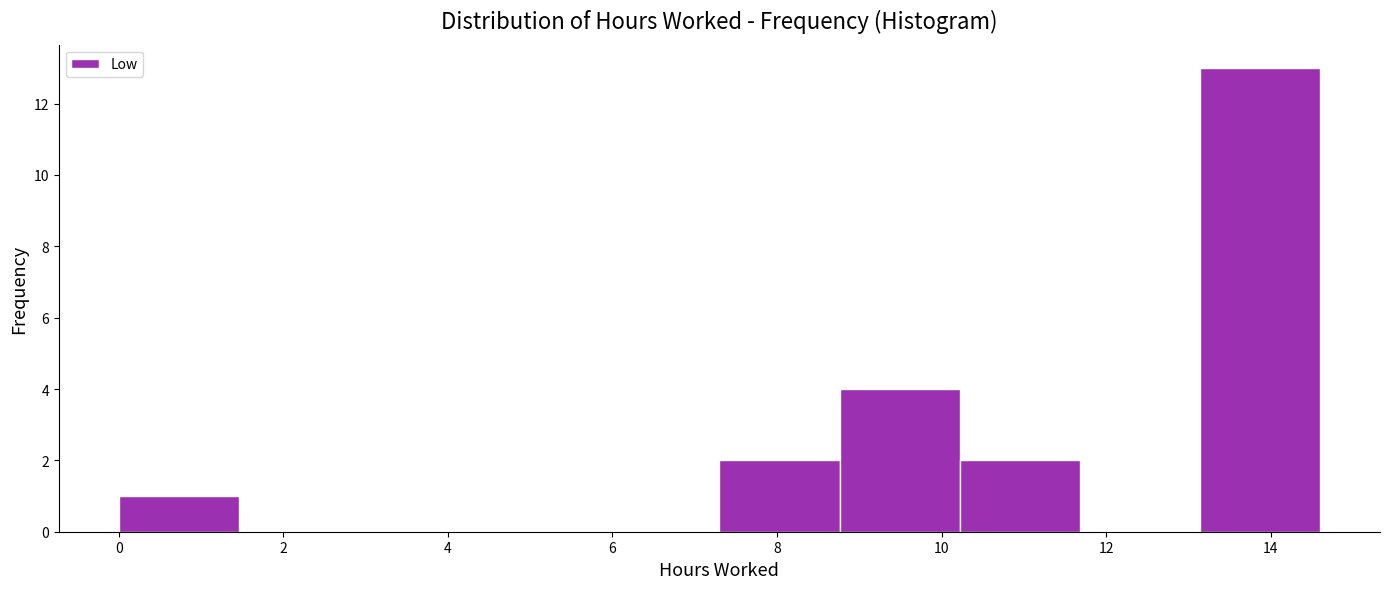

Reading left to right, transcribe this chart: for each bar, give the range it covers on the x-axis and its height. Neither the bar edges nor the heights are printed on the chart, so give them approximately, as read against the axes.

0.00 to 1.46: 1
1.46 to 2.92: 0
2.92 to 4.38: 0
4.38 to 5.84: 0
5.84 to 7.30: 0
7.30 to 8.76: 2
8.76 to 10.22: 4
10.22 to 11.68: 2
11.68 to 13.14: 0
13.14 to 14.60: 13